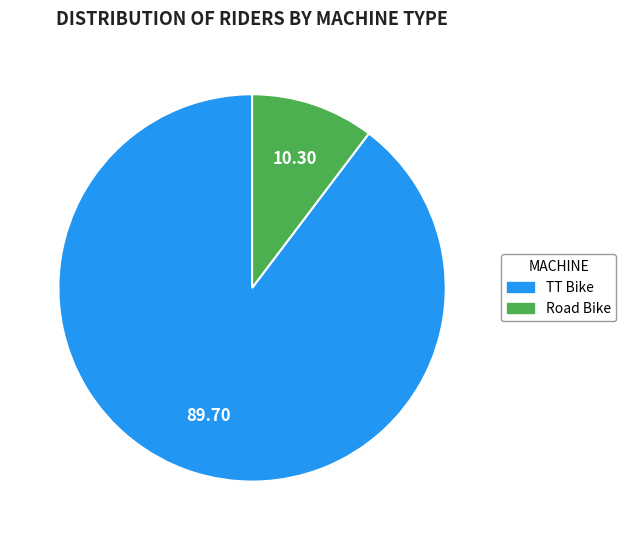

Which slice is the smallest?

Road Bike